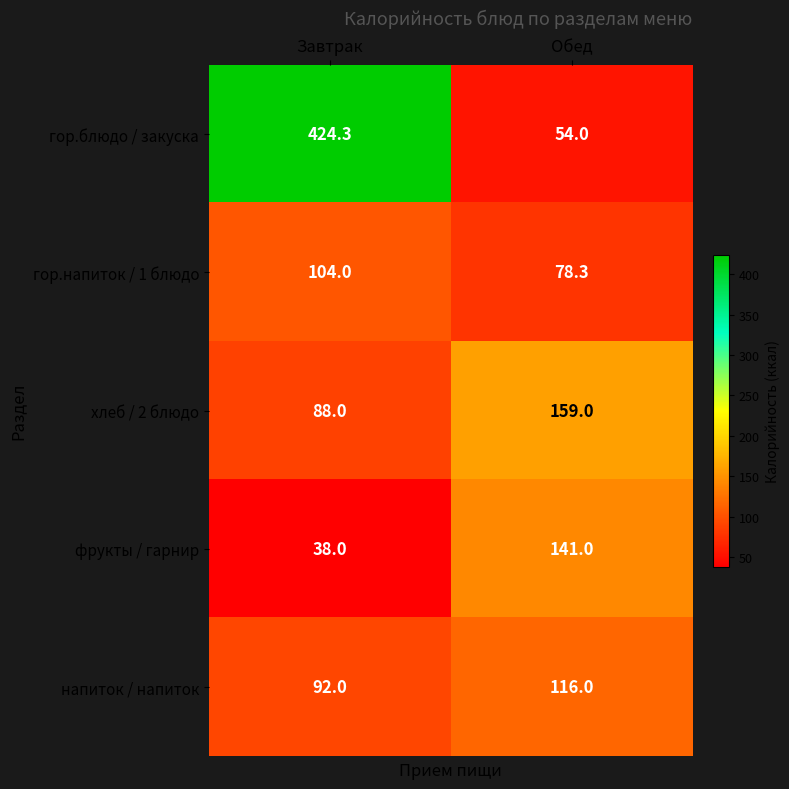

Count the number of data series in this chart.

5